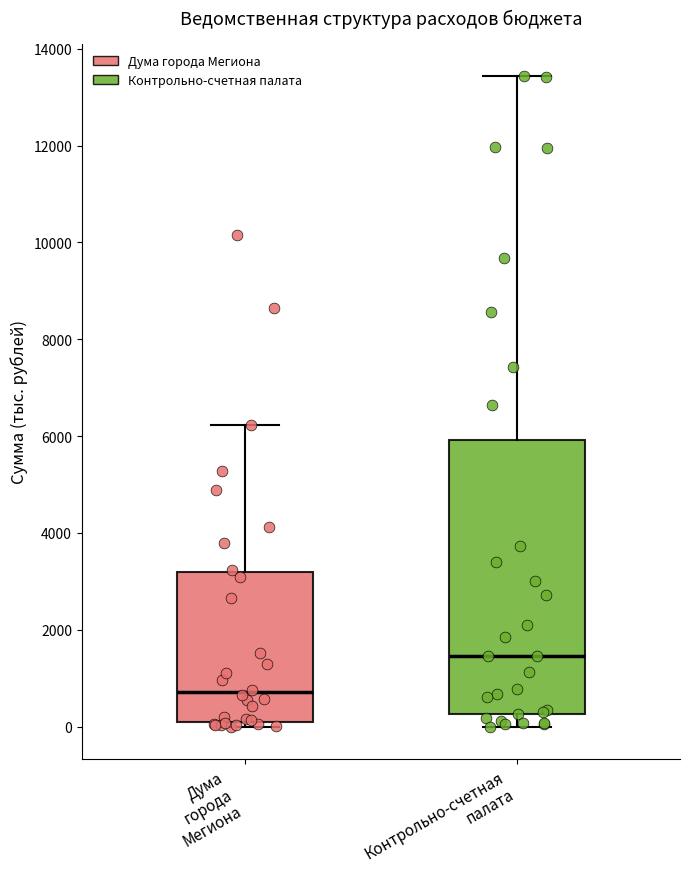

Which box's median line is the lowest?

Дума города Мегиона